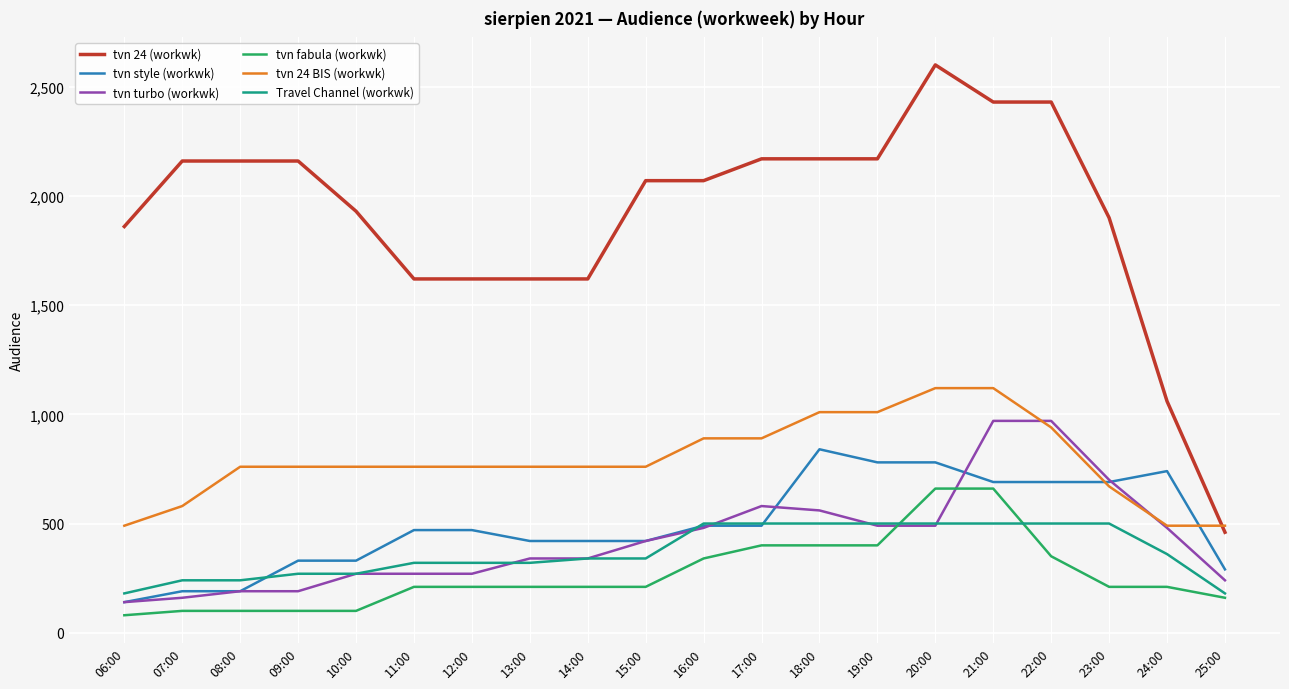

Does the chart display data point markers on the line(s)?

No